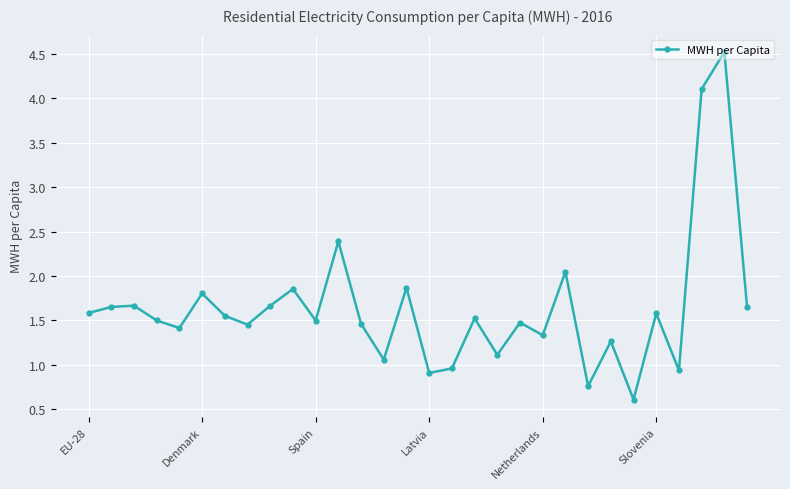

What is the sum of all values?

49.2